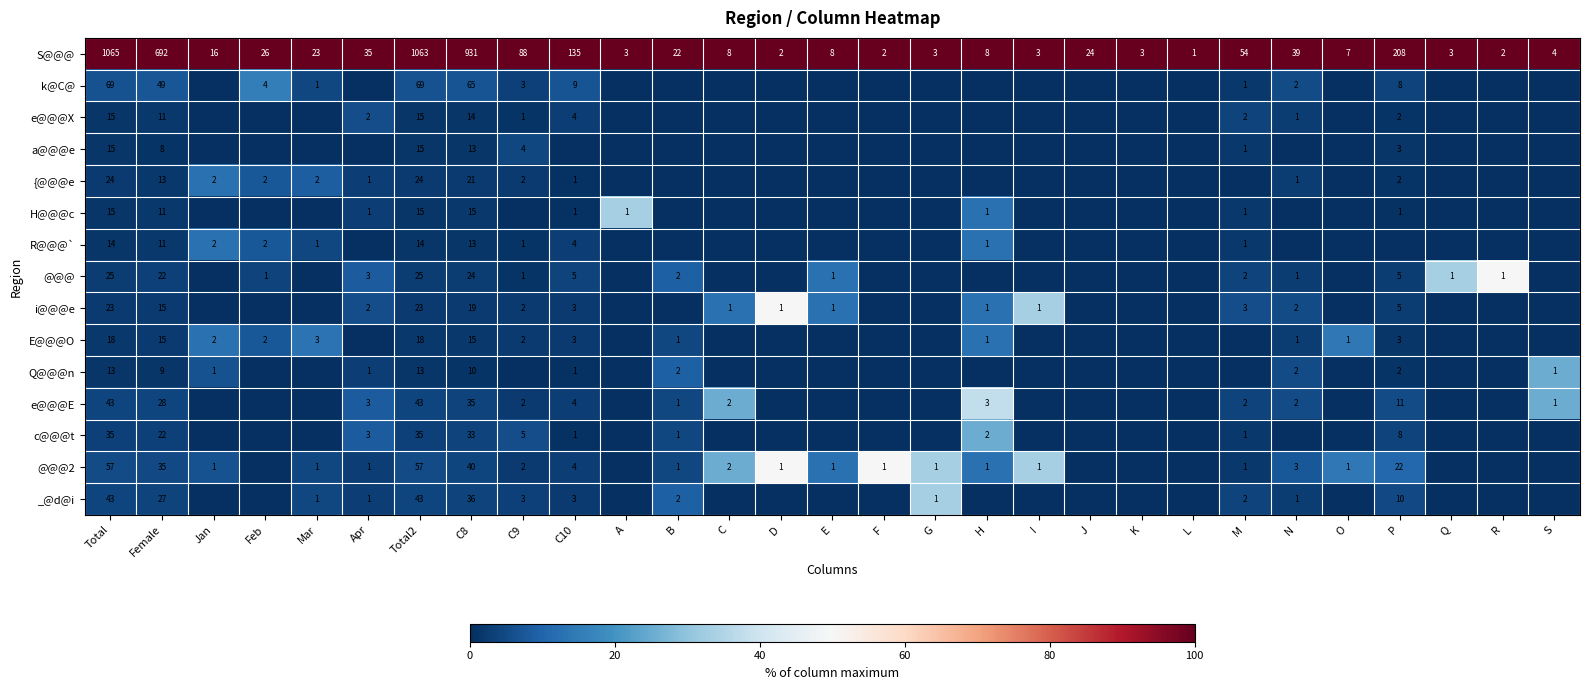

The _@d@i series shows 2 at B. True or false?

True